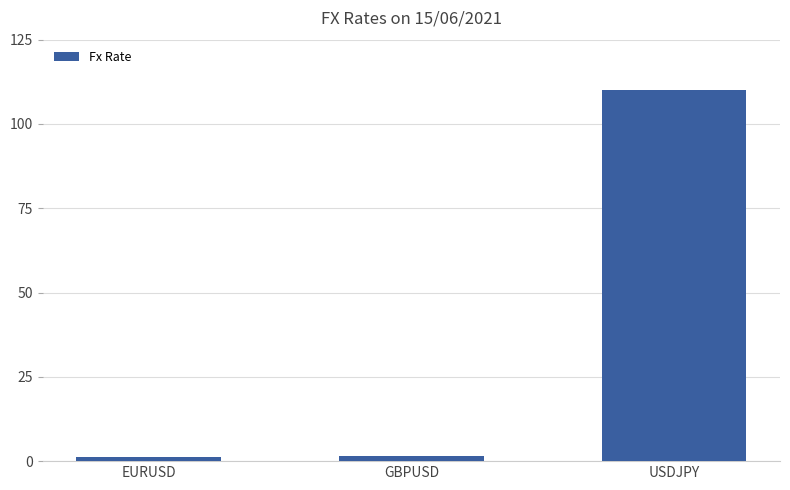

How many distinct data groups are displayed?

1